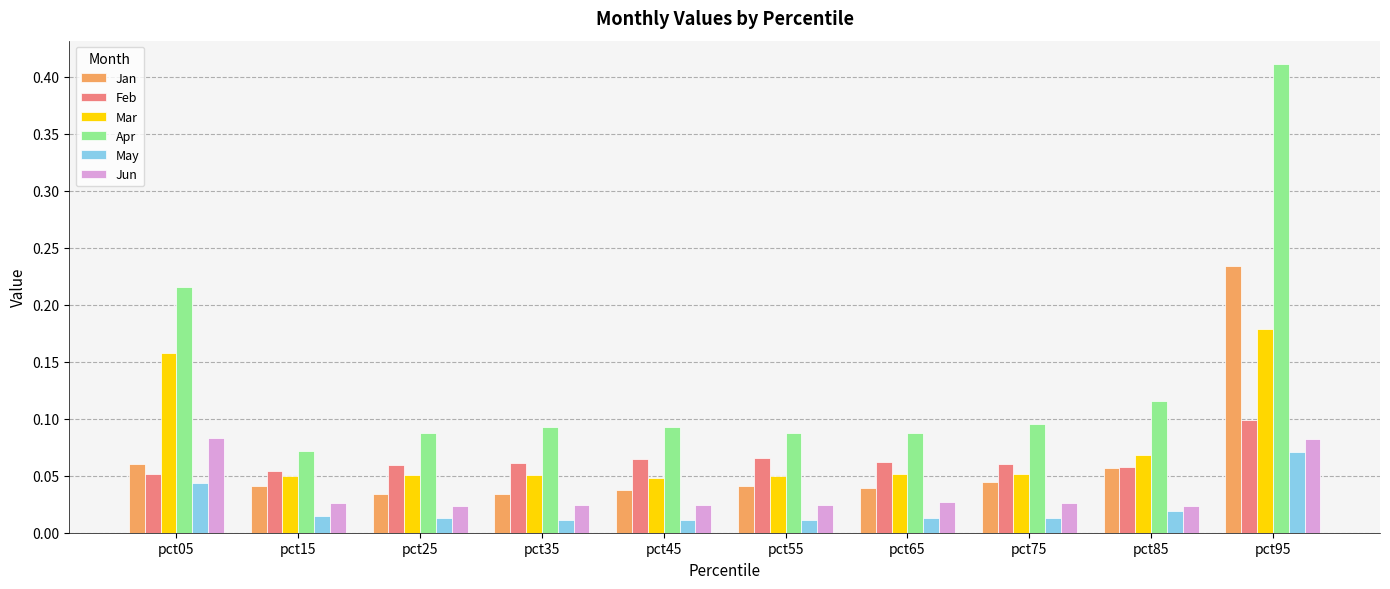

How many bars are there in each group?

6